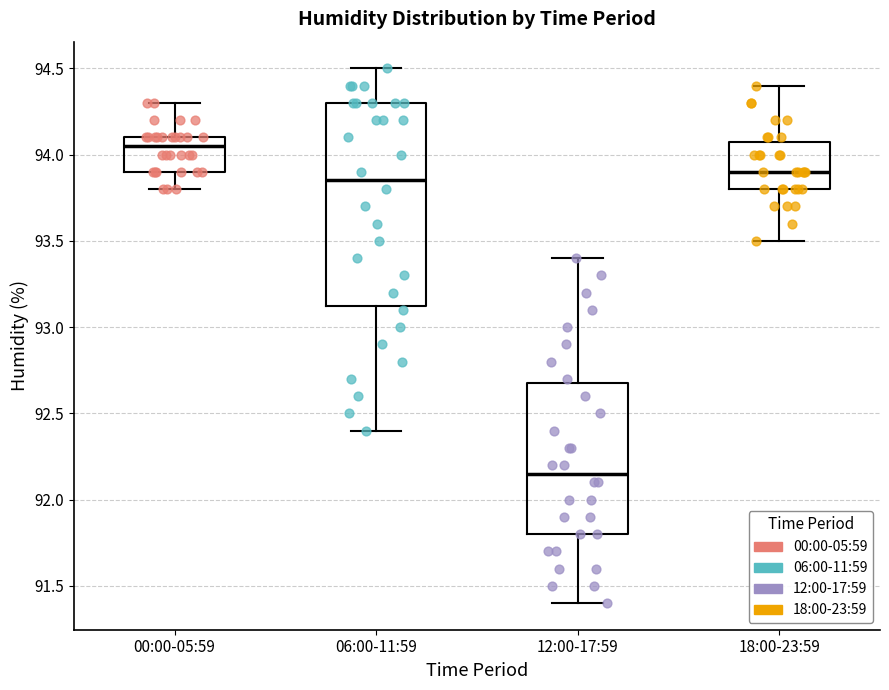

Which box has the highest median line?

00:00-05:59